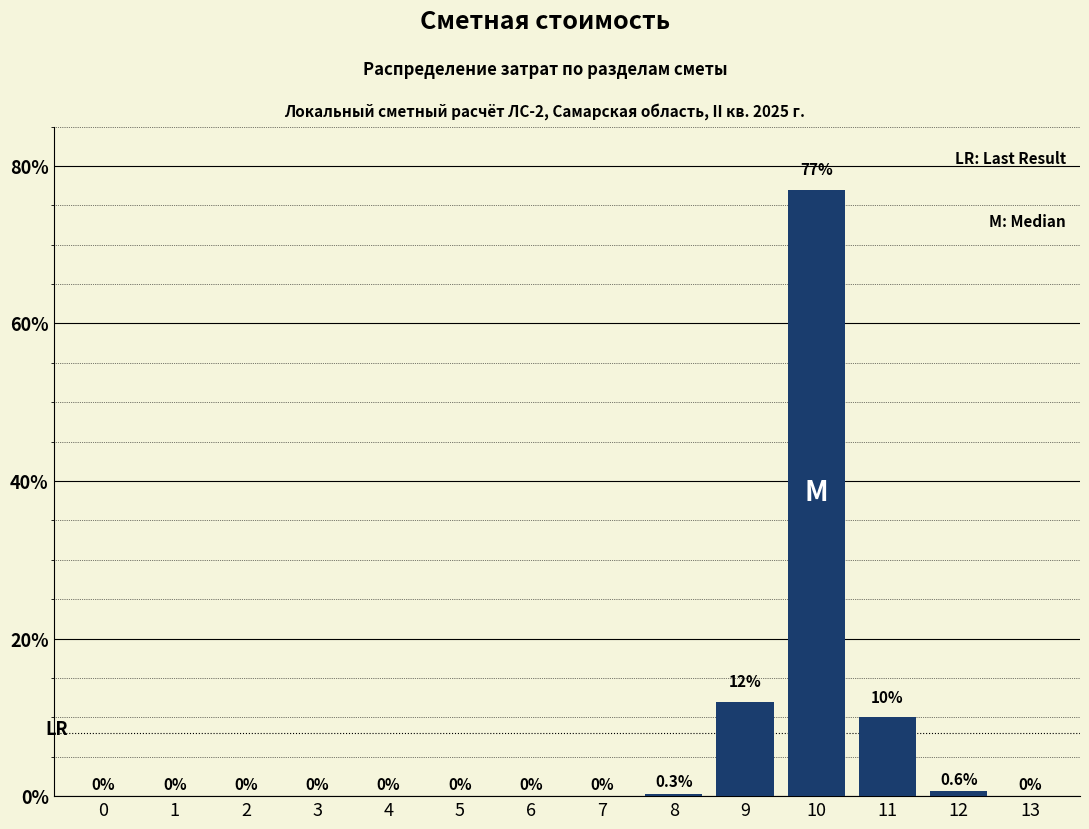

Reading left to right, transcribe all the data shown in this chart.

0=0.0	1=0.0	2=0.0	3=0.0	4=0.0	5=0.0	6=0.0	7=0.0	8=0.3	9=12.0	10=77.0	11=10.0	12=0.6	13=0.0